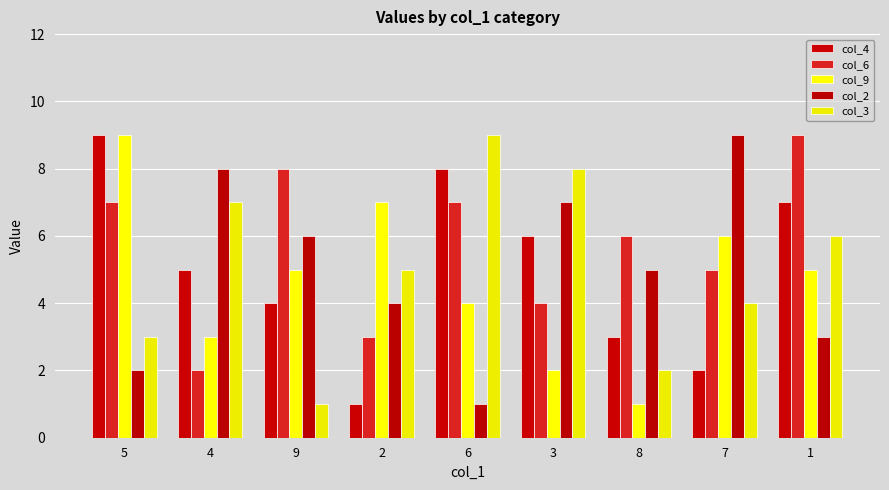

What is the label of the 4th bar from the left?

2